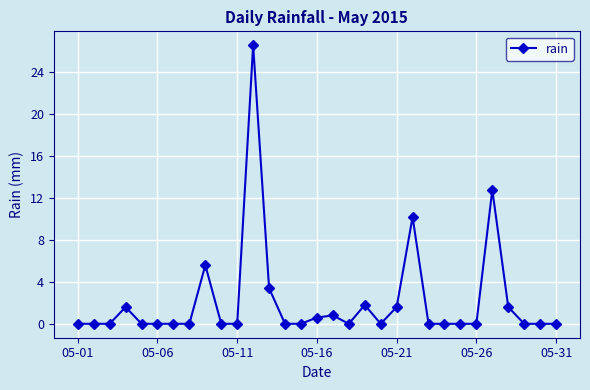

True or false: the data has more than 1 interior local peaks.

True